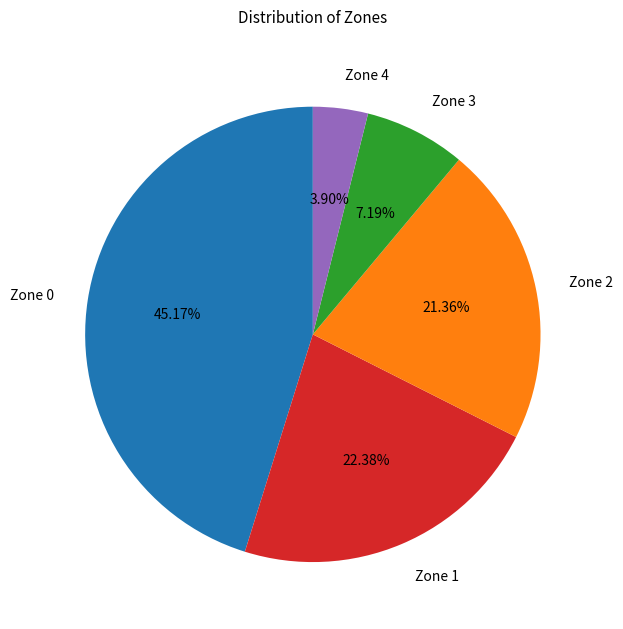

Rank the categories by value from lowest to highest.

Zone 4, Zone 3, Zone 2, Zone 1, Zone 0